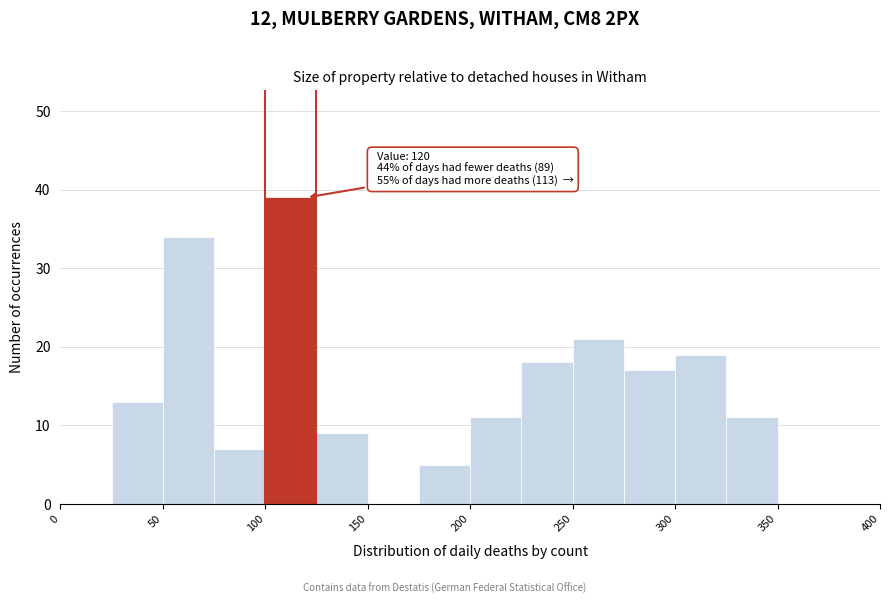

Over which range of the x-axis is the bar tallest?

100 to 125